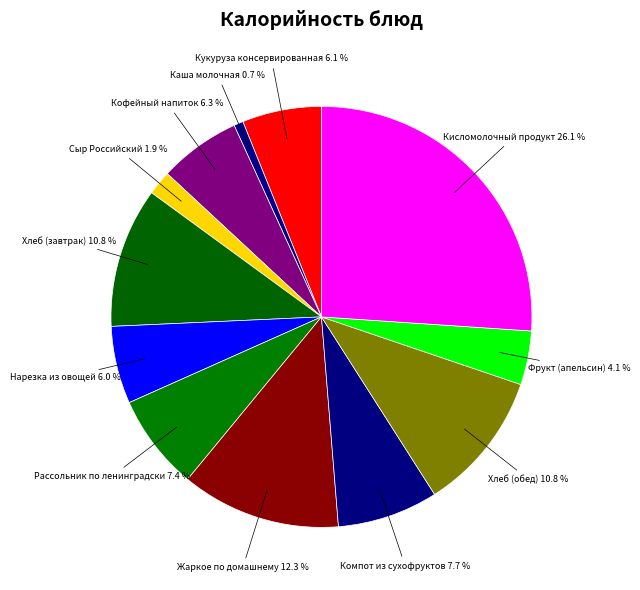

How many slices are in this pie chart?

12